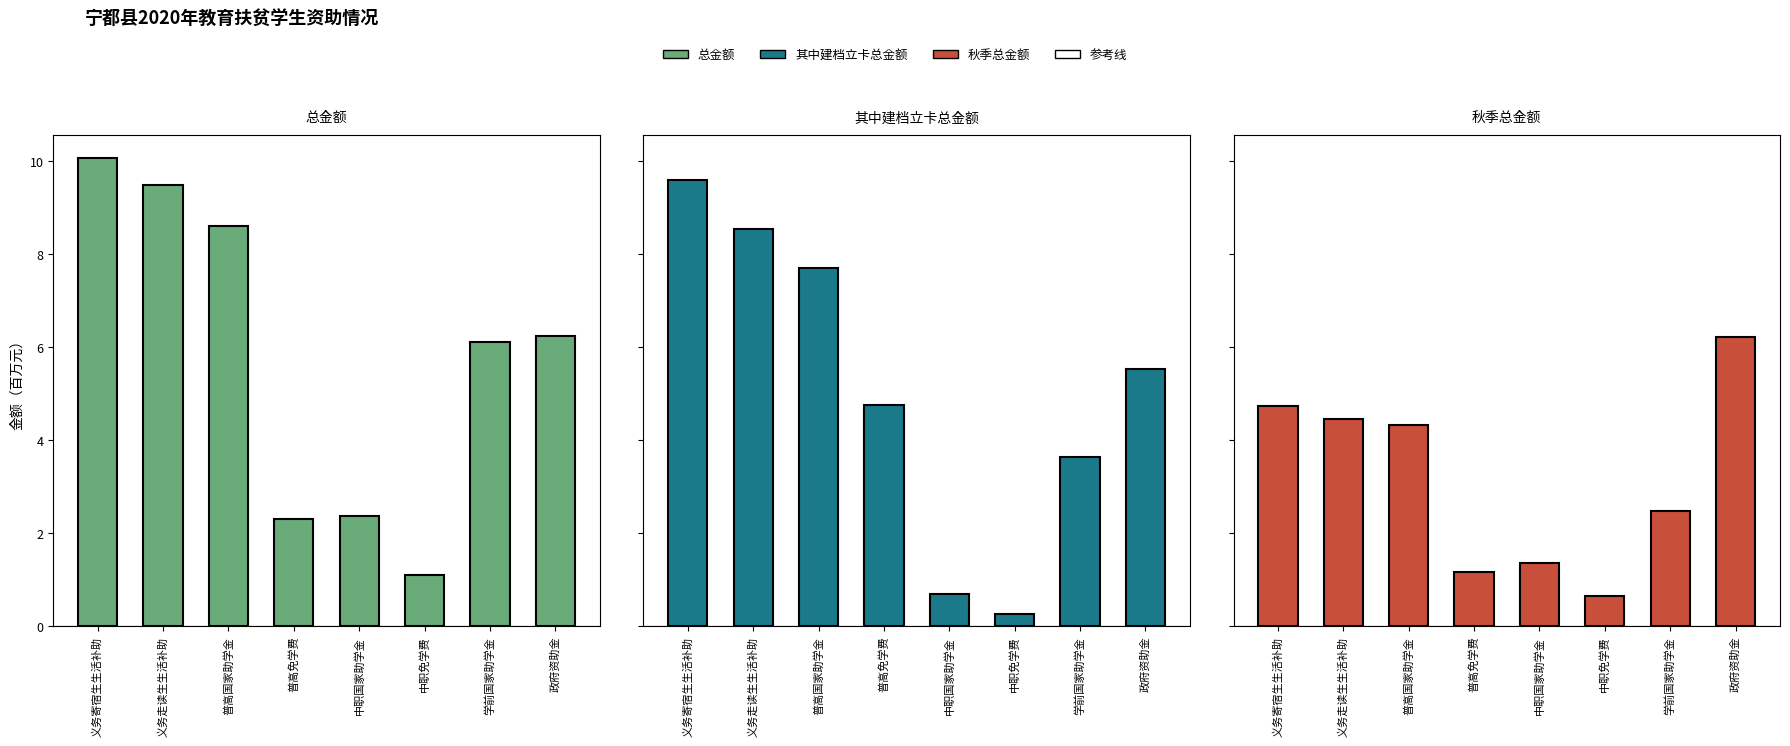

What are all the series names shown in the legend?

总金额, 其中建档立卡总金额, 秋季总金额